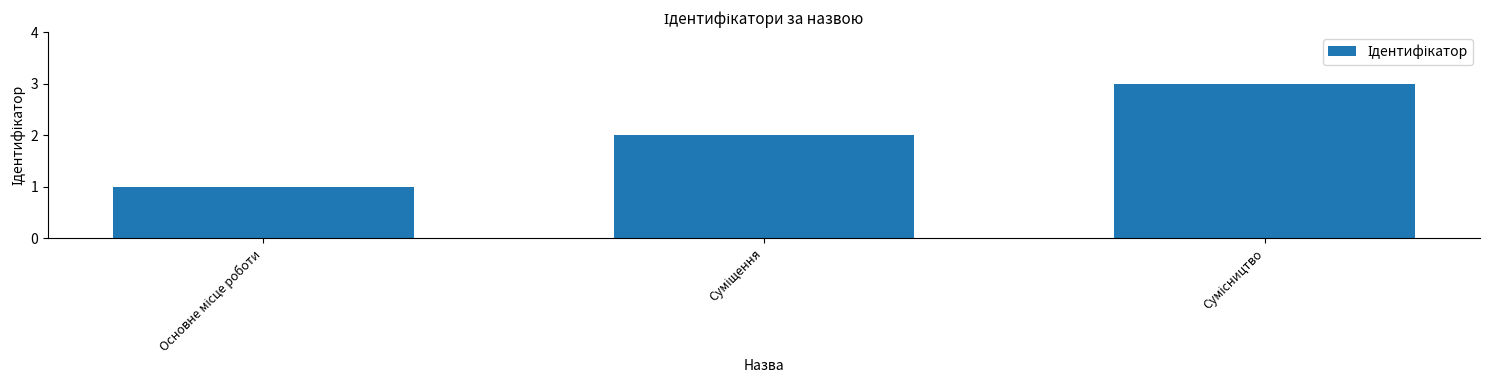

What is the maximum value shown in the chart?

3